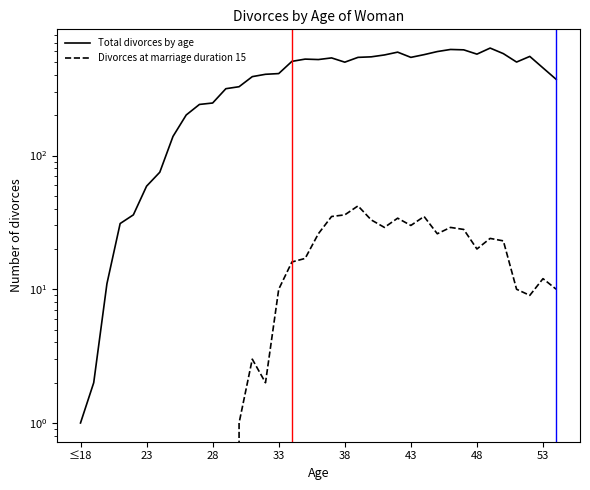

Is this an area chart (filled region under the line)?

No